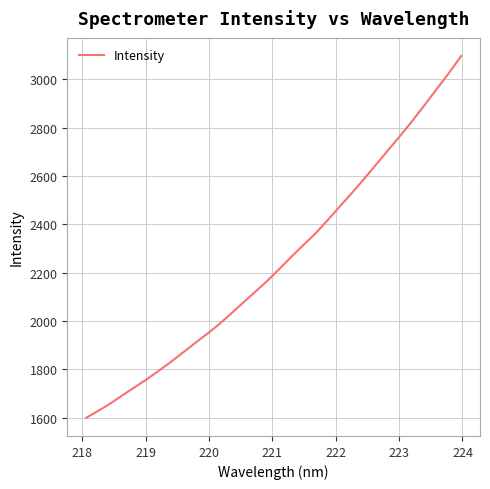

What is the smallest value displayed?

1598.7